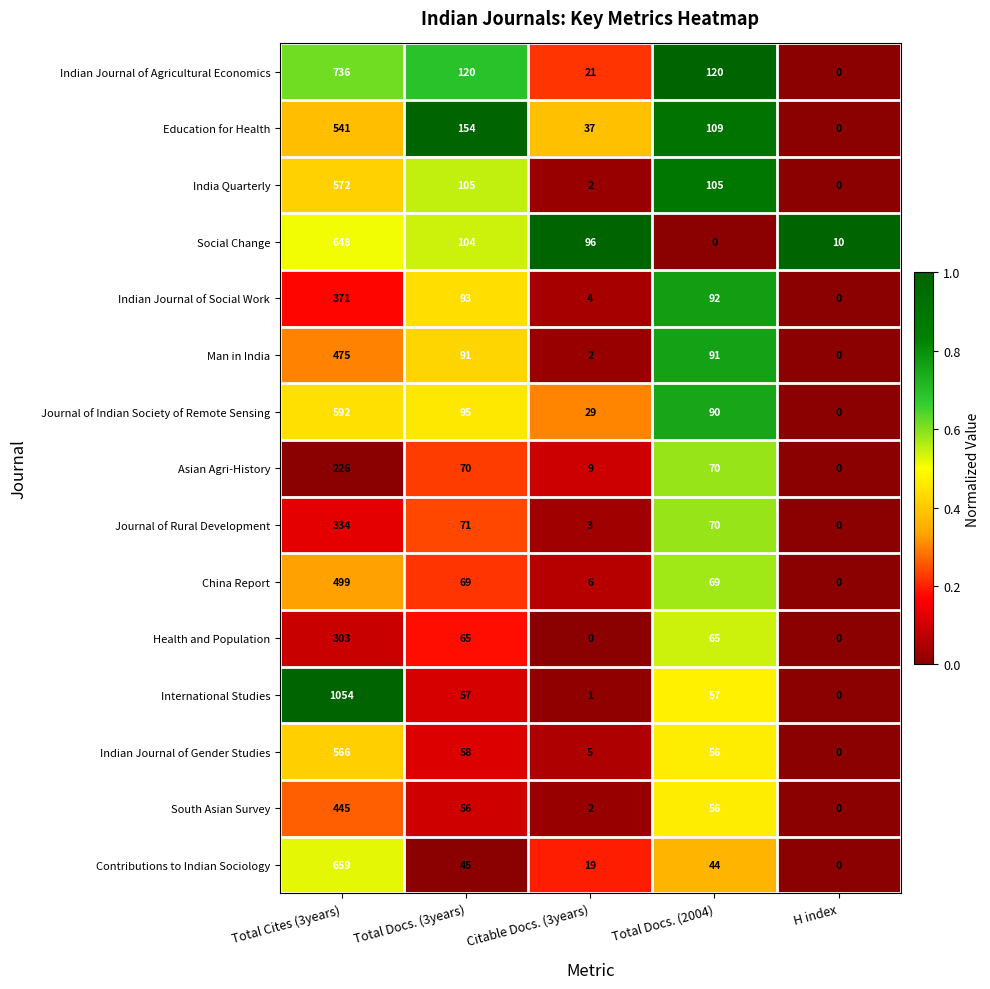

What is the greatest value displayed?

1054